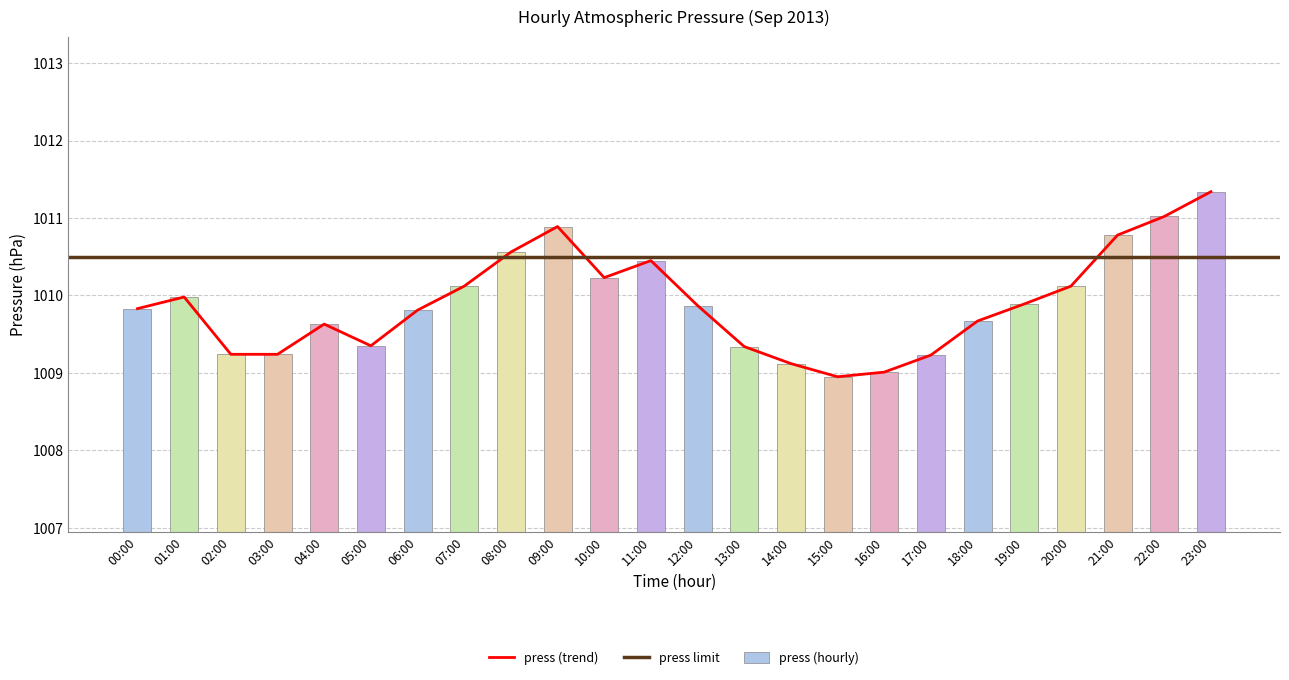

What is the minimum value for press (trend)?

1009.0